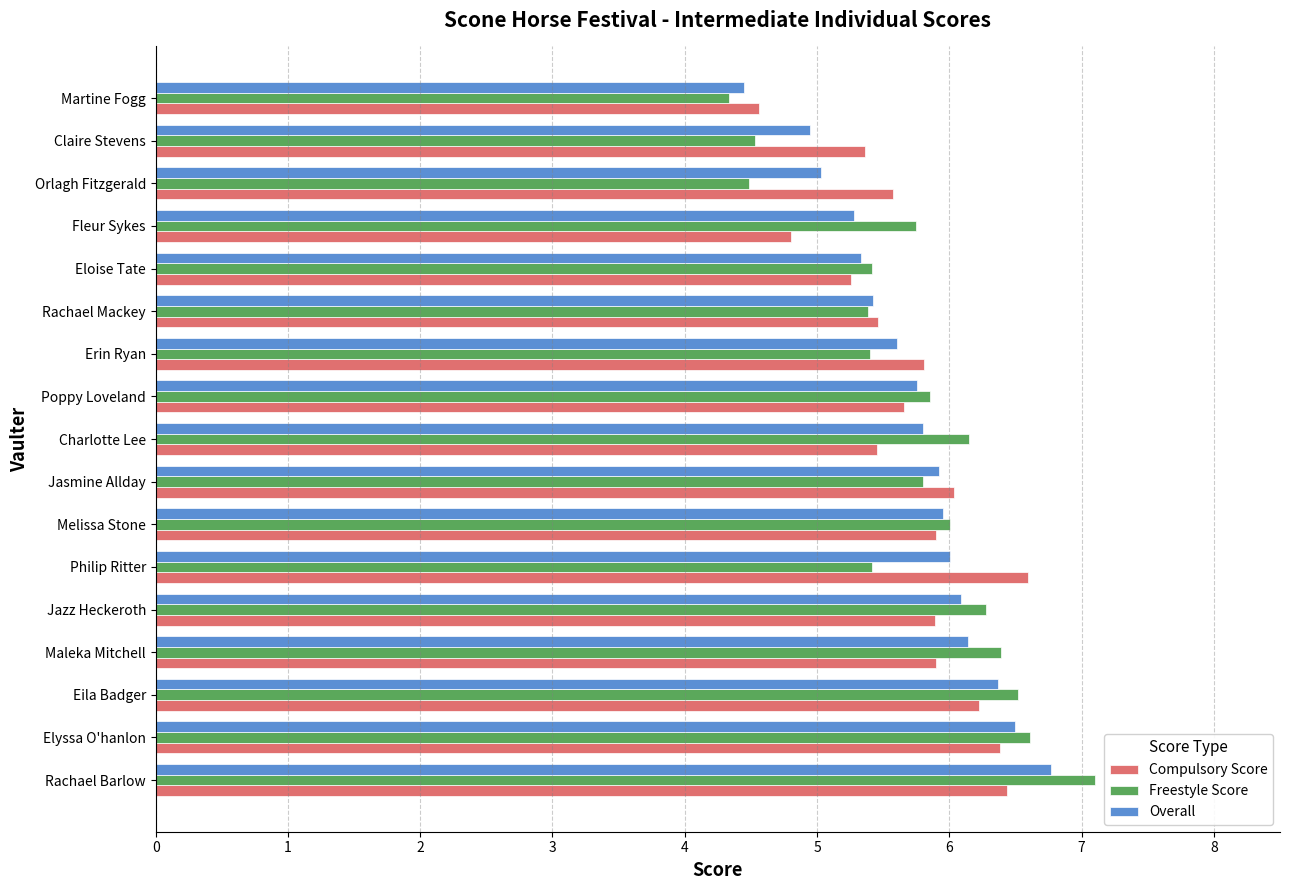

Which series has the widest spread of values?

Freestyle Score